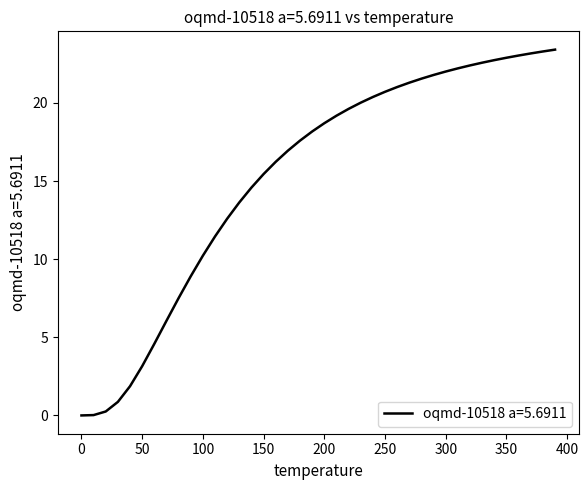

What is the difference between the maximum and minimum values?

23.4